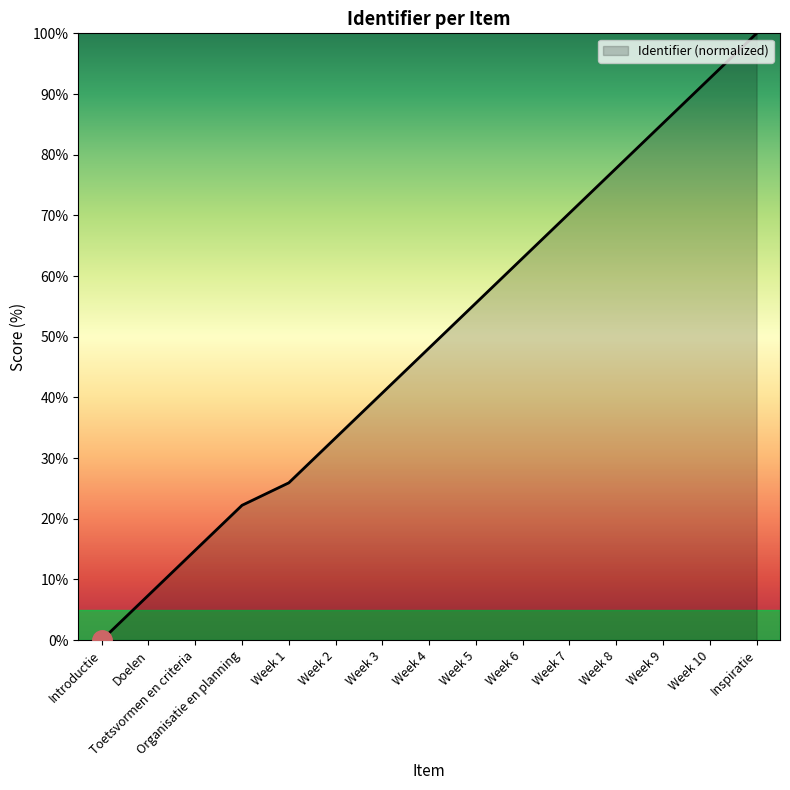

The chart shows a value of 48.1 at Week 4. True or false?

True